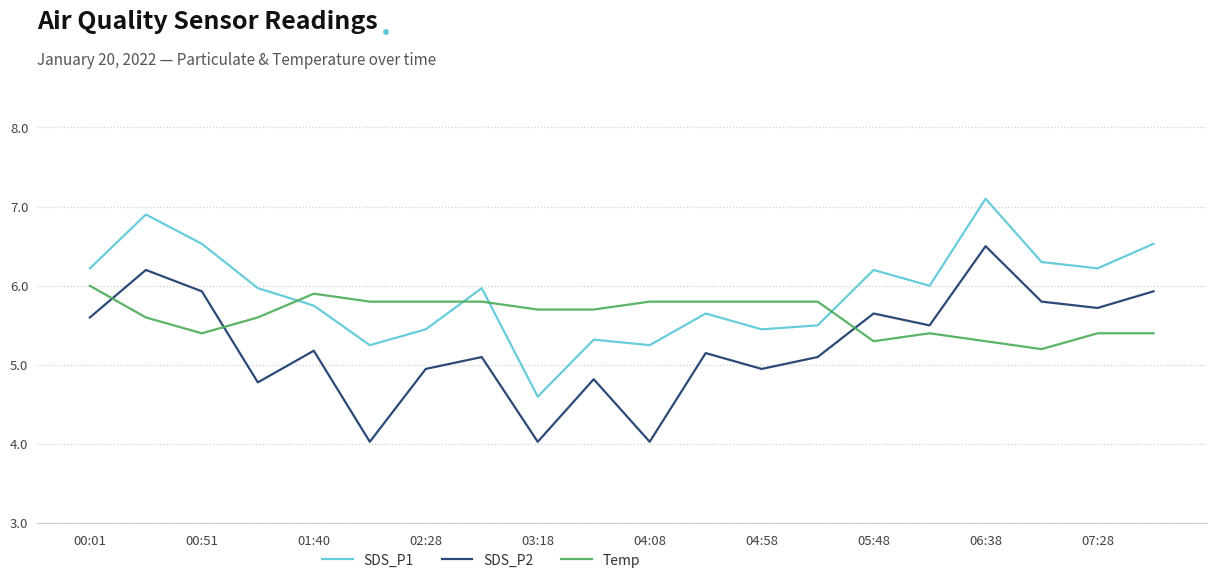

True or false: SDS_P1 and SDS_P2 intersect in this chart.

False